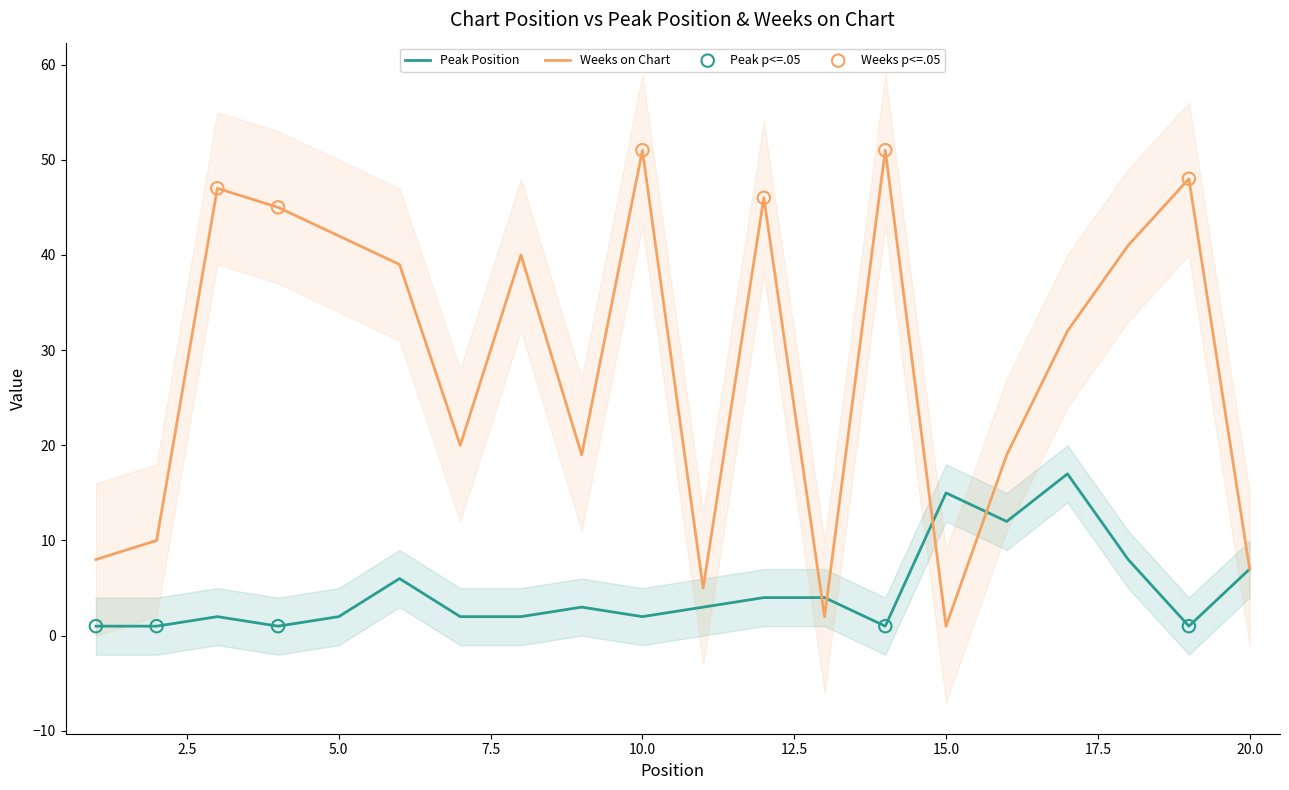

At which category is the sum across all series the highest?

10